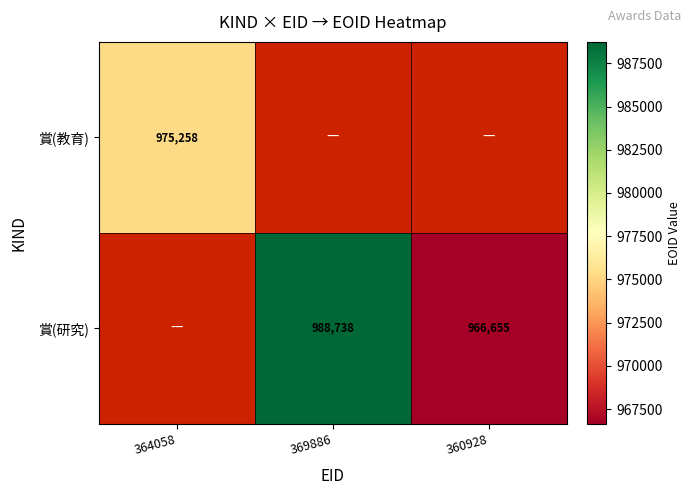

Which category has the highest value across all series?

369886